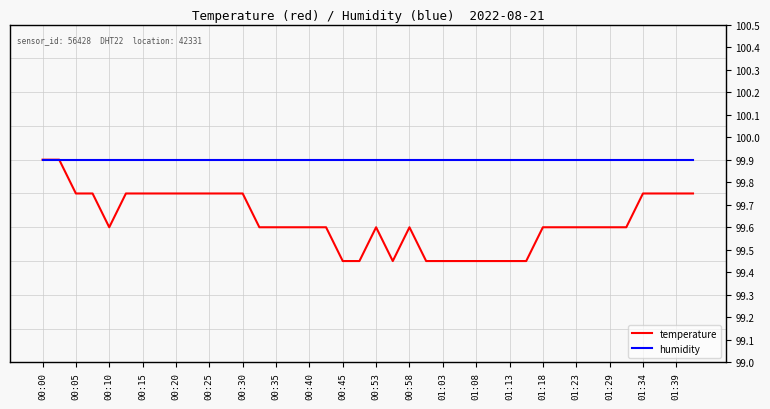

What is the value of the temperature point at the 38th from the left?

14.0